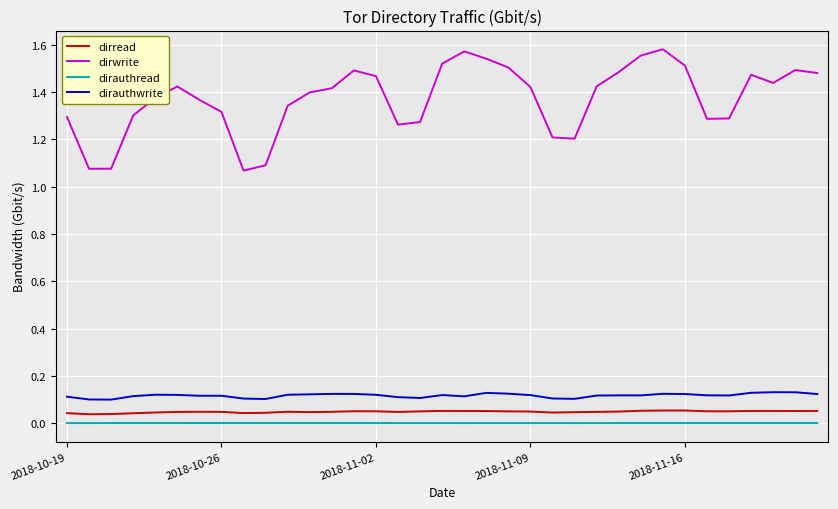

True or false: dirread and dirwrite intersect in this chart.

False